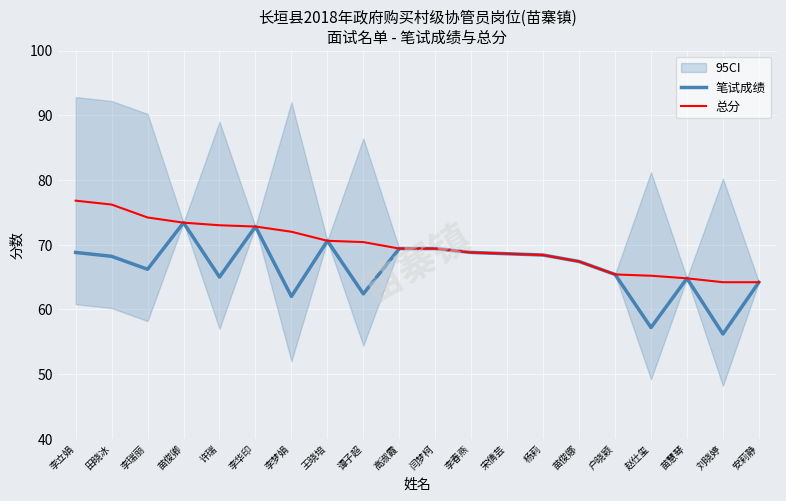

True or false: 总分 has a value of 72.0 at 李梦娟.

True